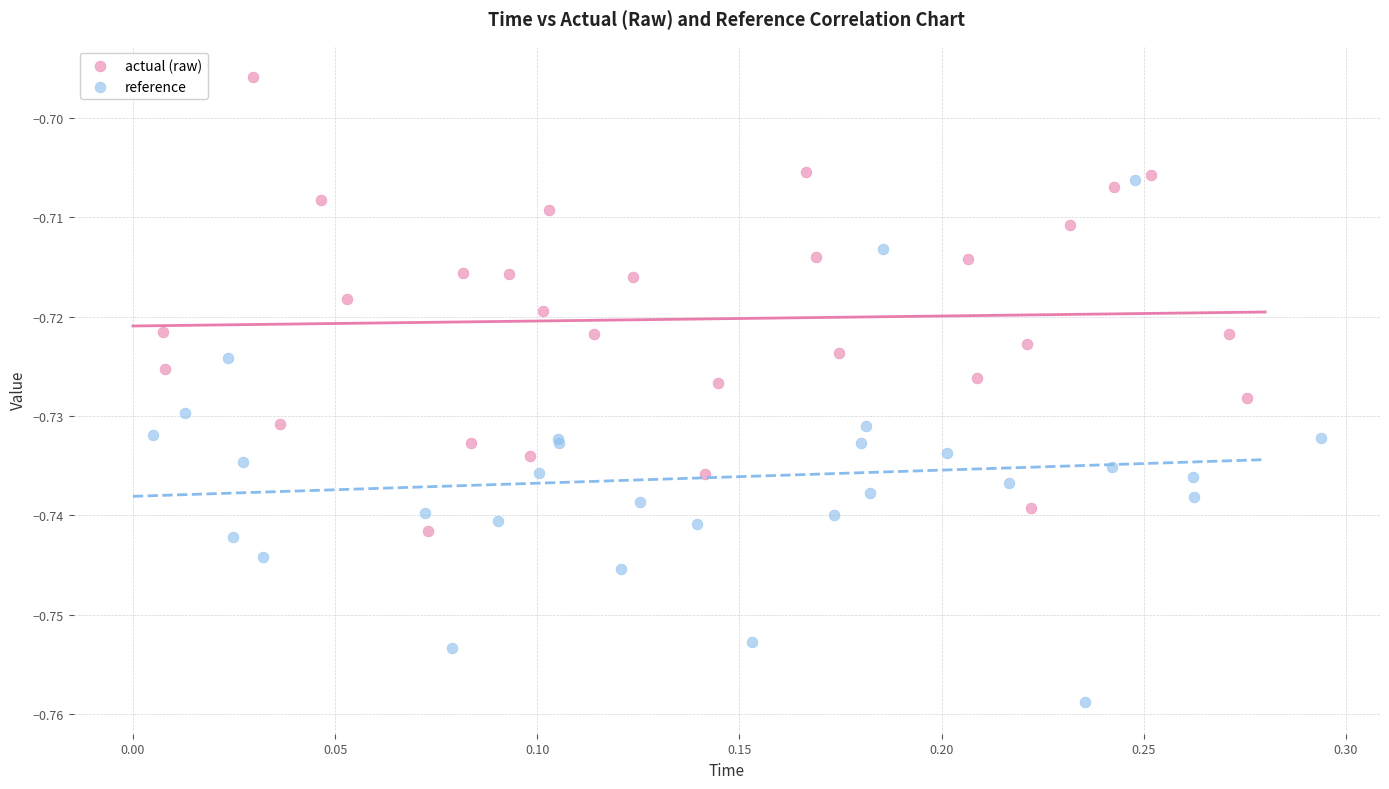

Which series has the widest spread of Y values?

reference